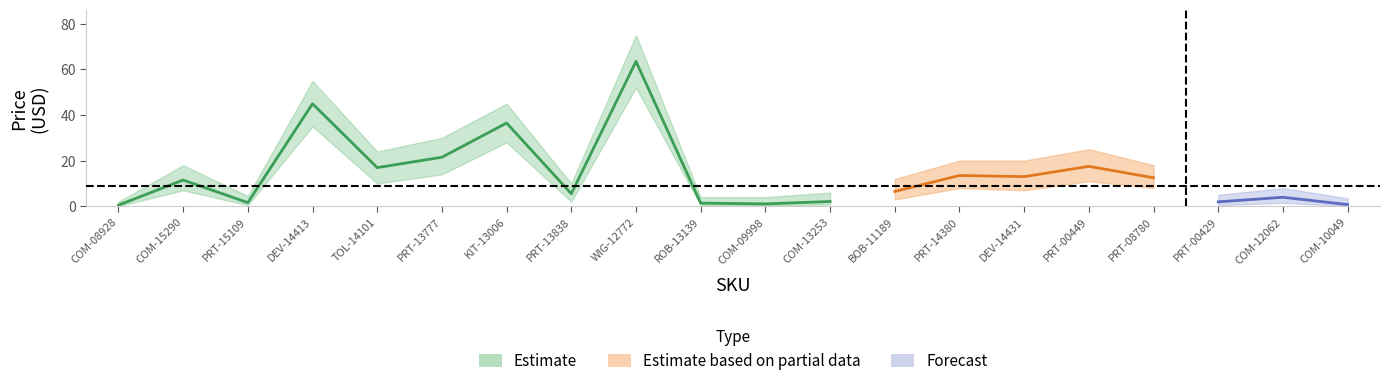

Is the value of Price_lower at COM-08928 greater than the value of Price_upper at COM-09998?

No